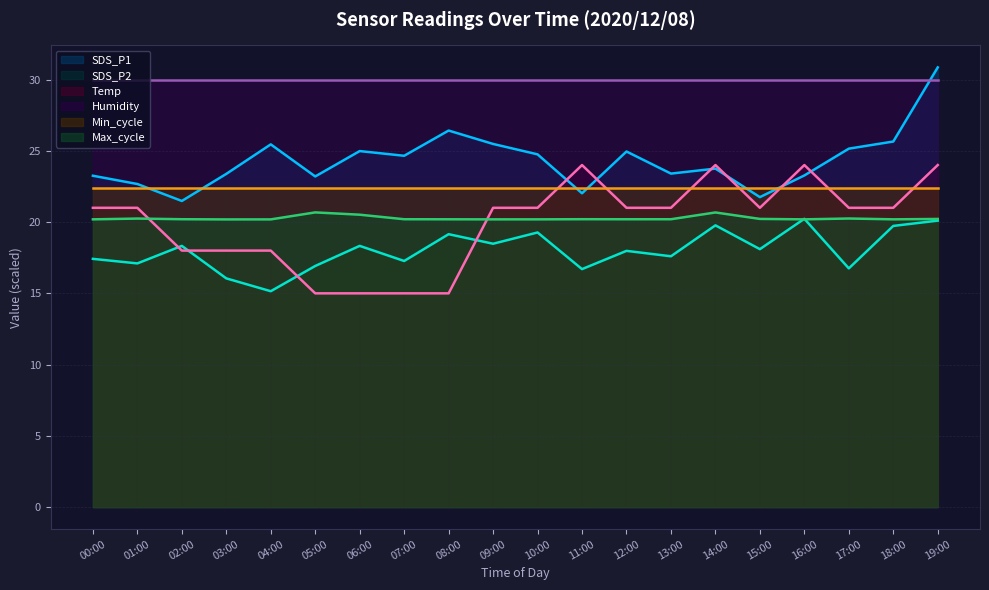

Which series has the largest total across all categories?

Humidity